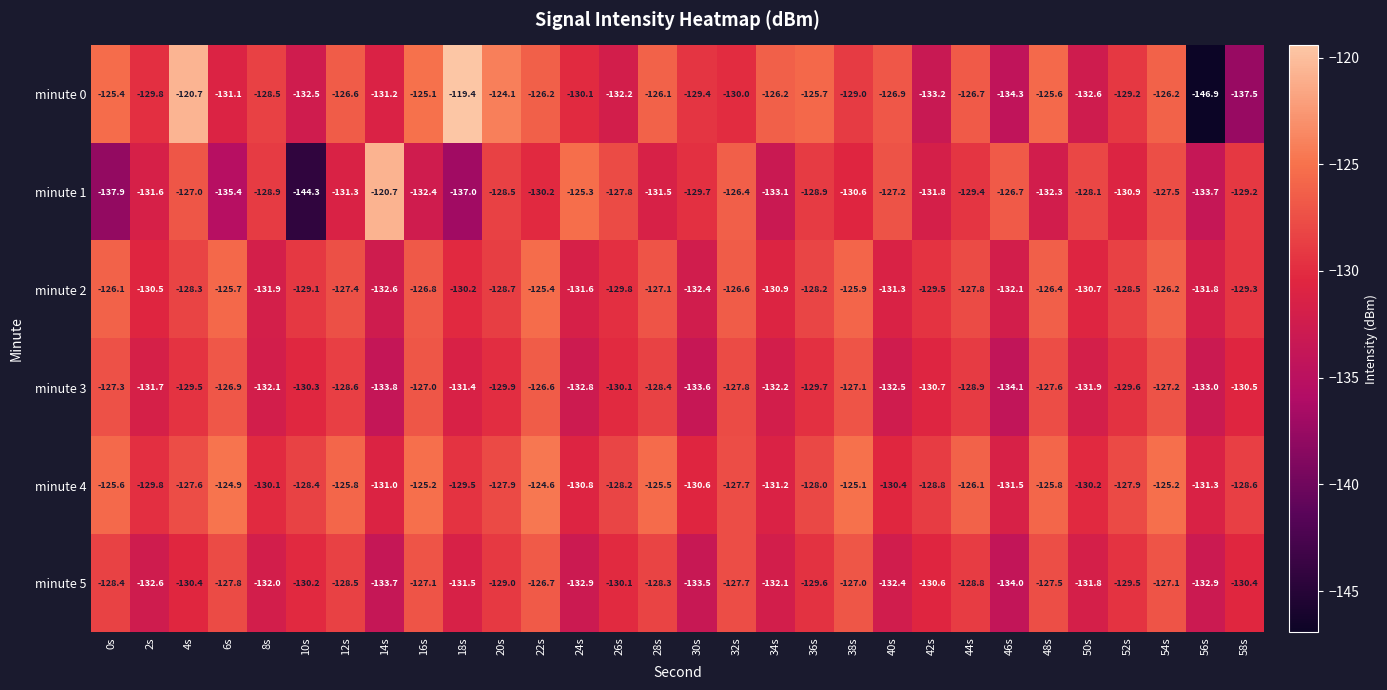

What is the difference between the second highest and minimum values in the minute 1 series?

19.0